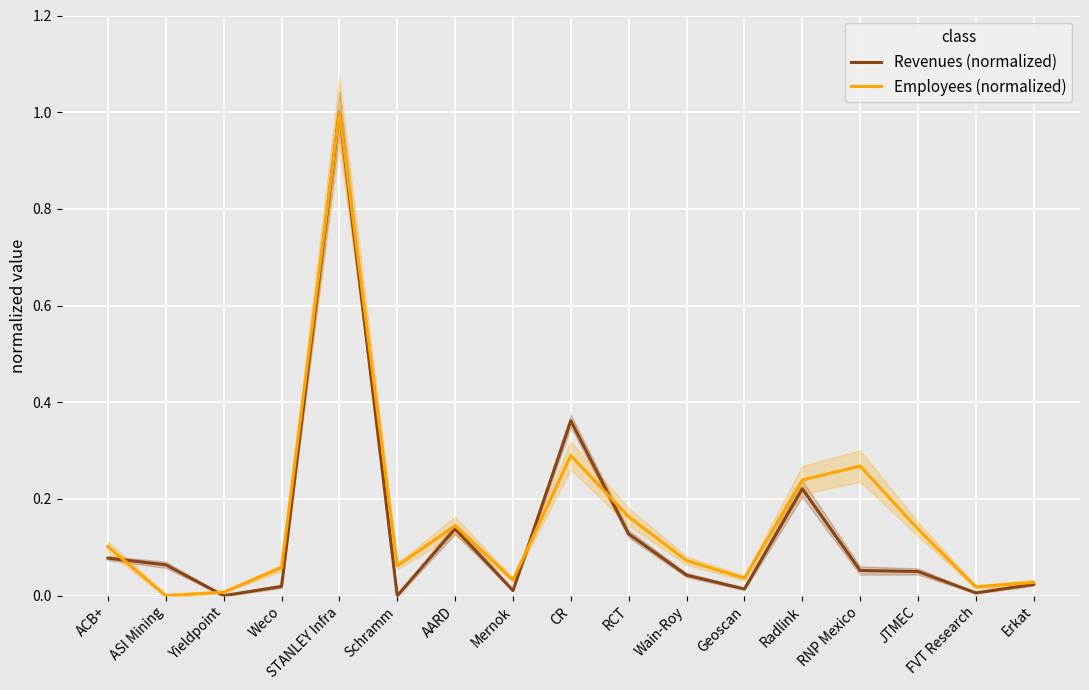

List the labels in order of Employees (normalized) value, largest first.

STANLEY Infra, CR, RNP Mexico, Radlink, RCT, AARD, JTMEC, ACB+, Wain-Roy, Schramm, Weco, Geoscan, Mernok, Erkat, FVT Research, Yieldpoint, ASI Mining